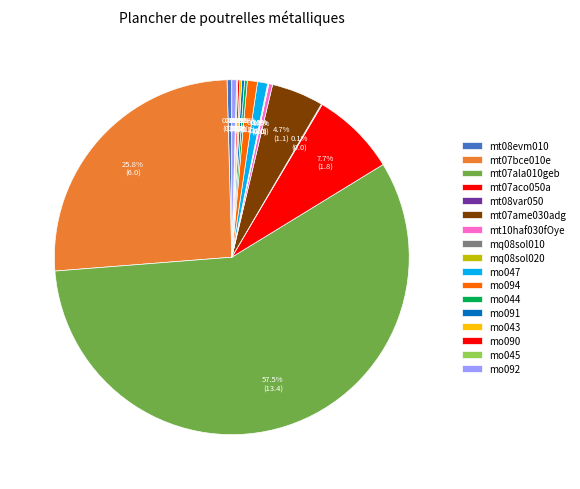

What is the total percentage of mt07ame030adg and mt07ala010geb?

62.2%